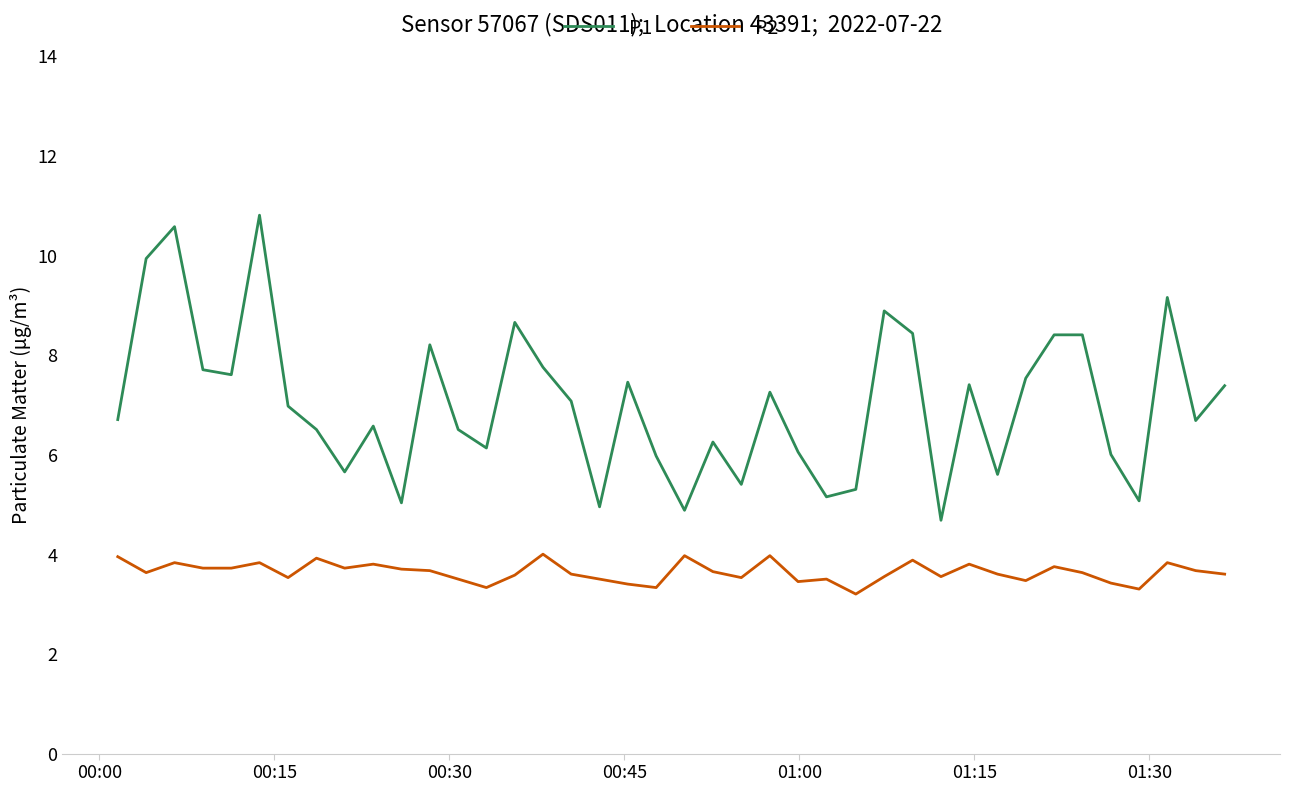

What is the difference between the maximum and second lowest values in the P2 series?

0.7